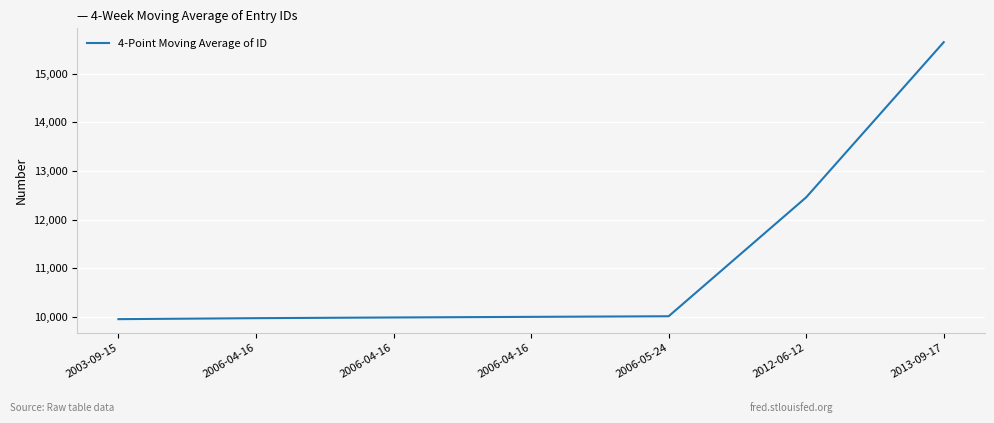

How many values exceed 9999?

4